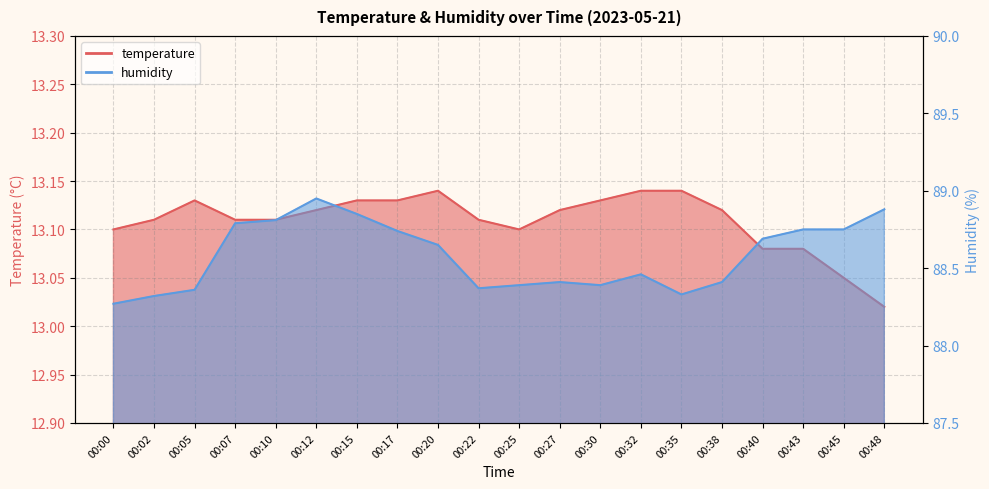

True or false: temperature has a value of 13.1 at 00:27.

True